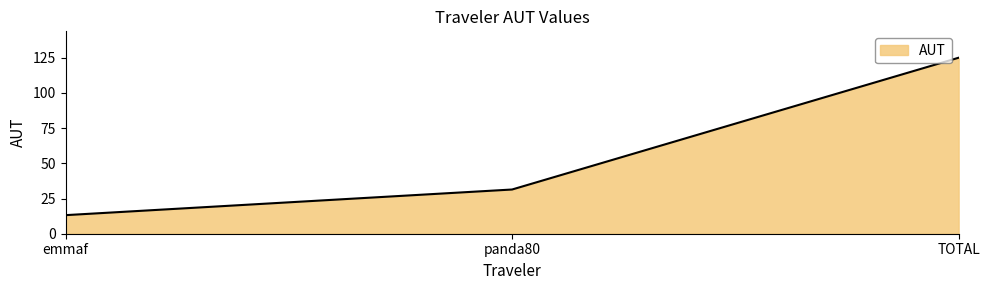

What is the sum of the values at TOTAL and panda80?

156.4